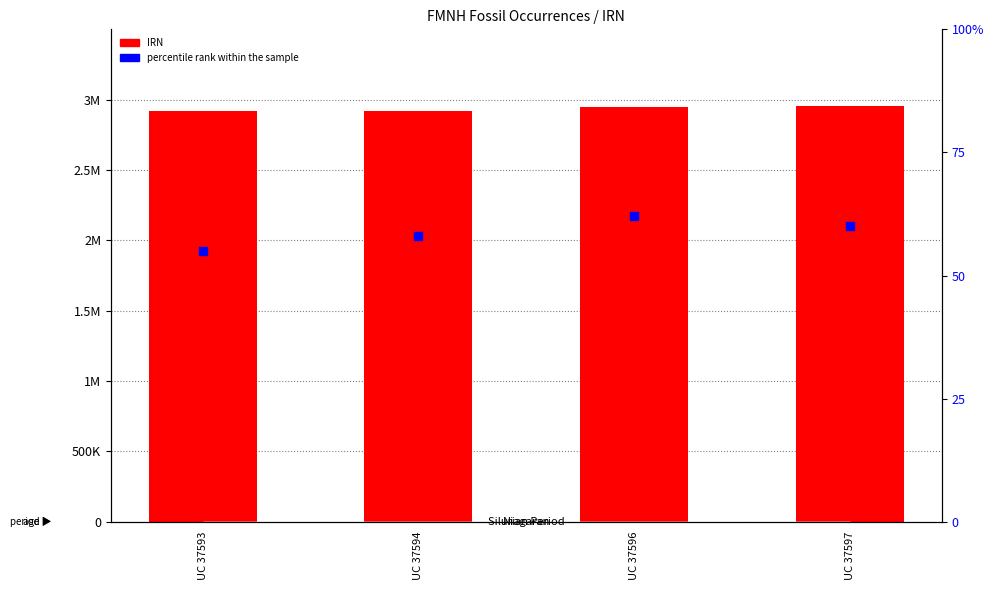

Which series reaches the minimum Y coordinate?

percentile rank within the sample